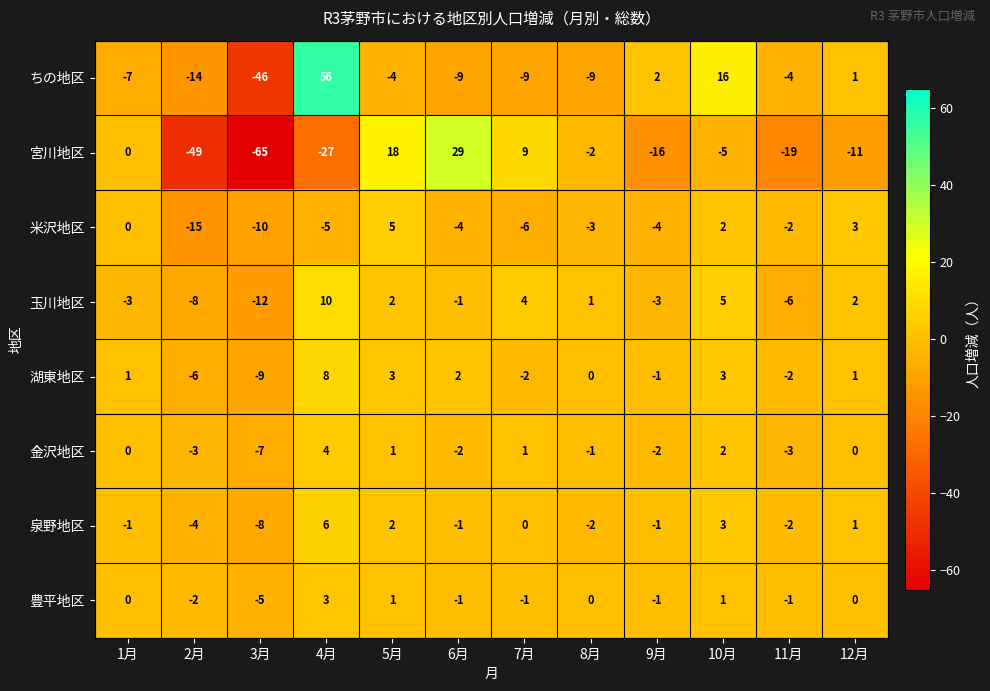

What is the maximum value shown in the chart?

56